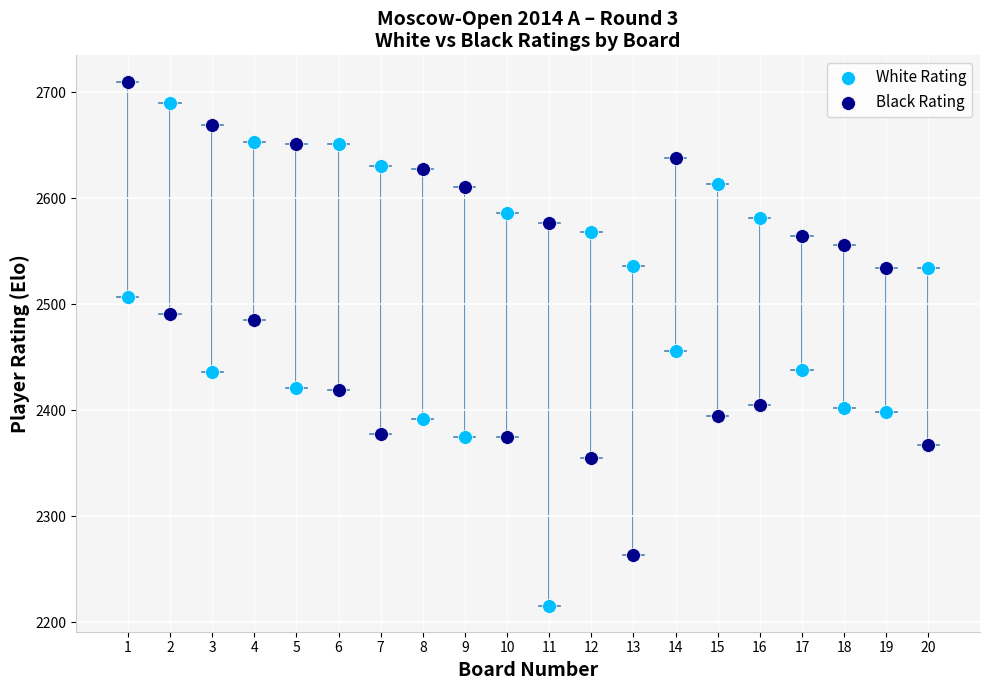

Across all series, what Y value is closest to 2463?

2456